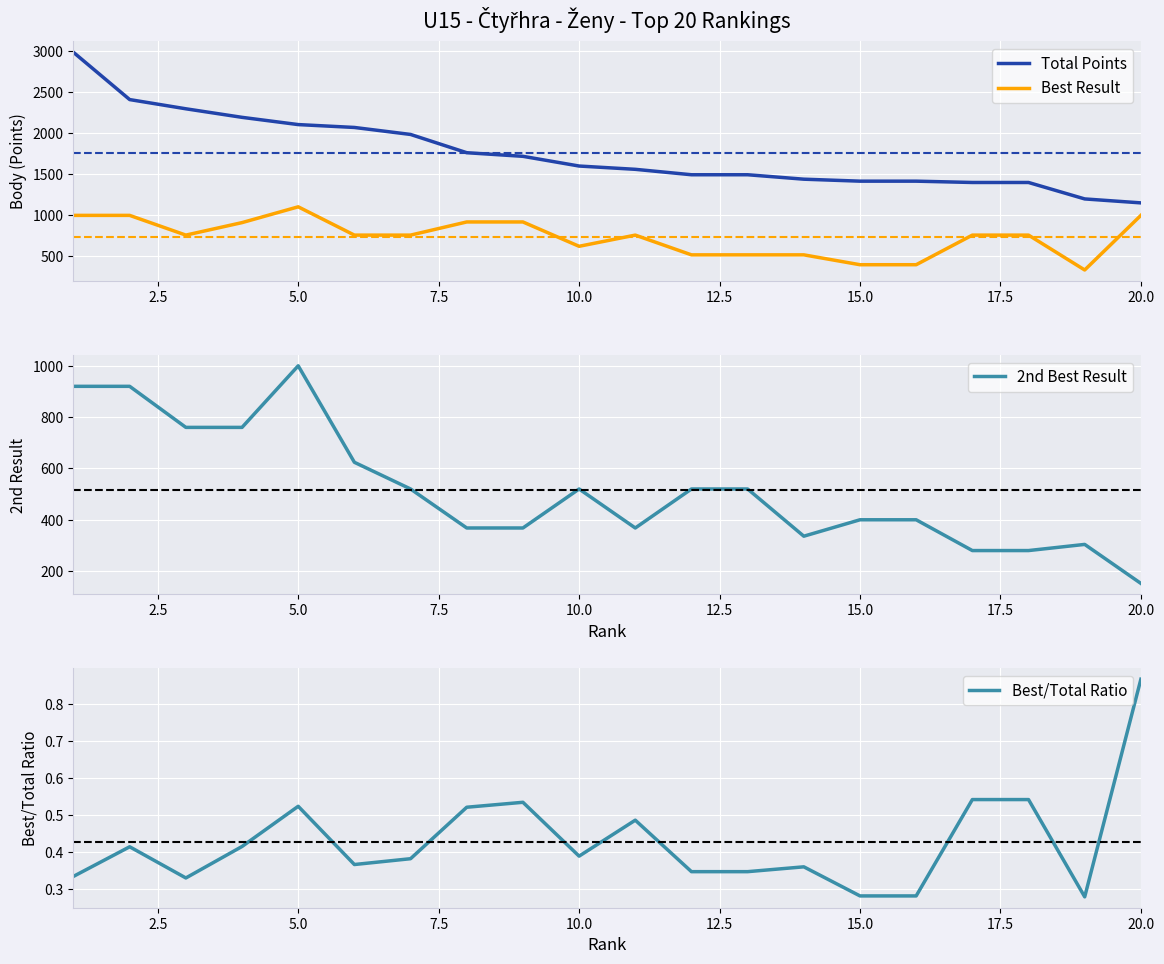

True or false: Best Result and Total Points cross at least once.

False